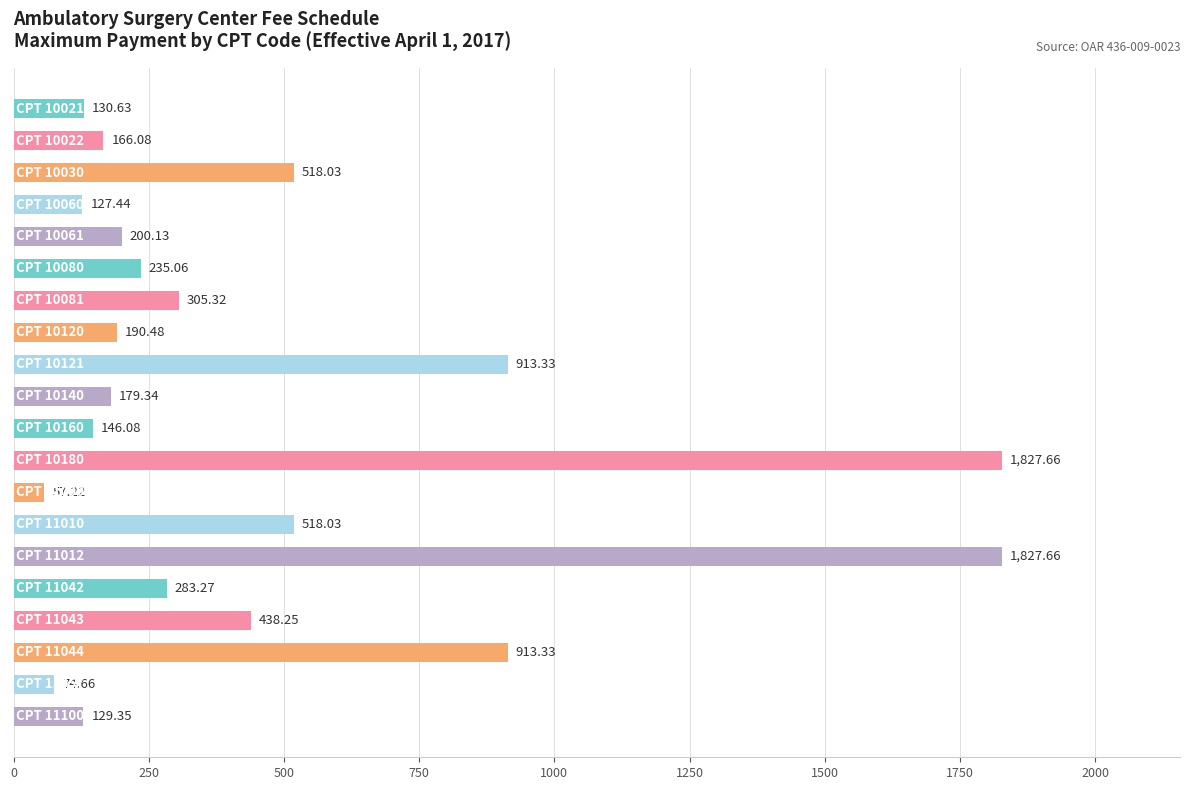

What is the difference between the second highest and minimum values?

1770.4